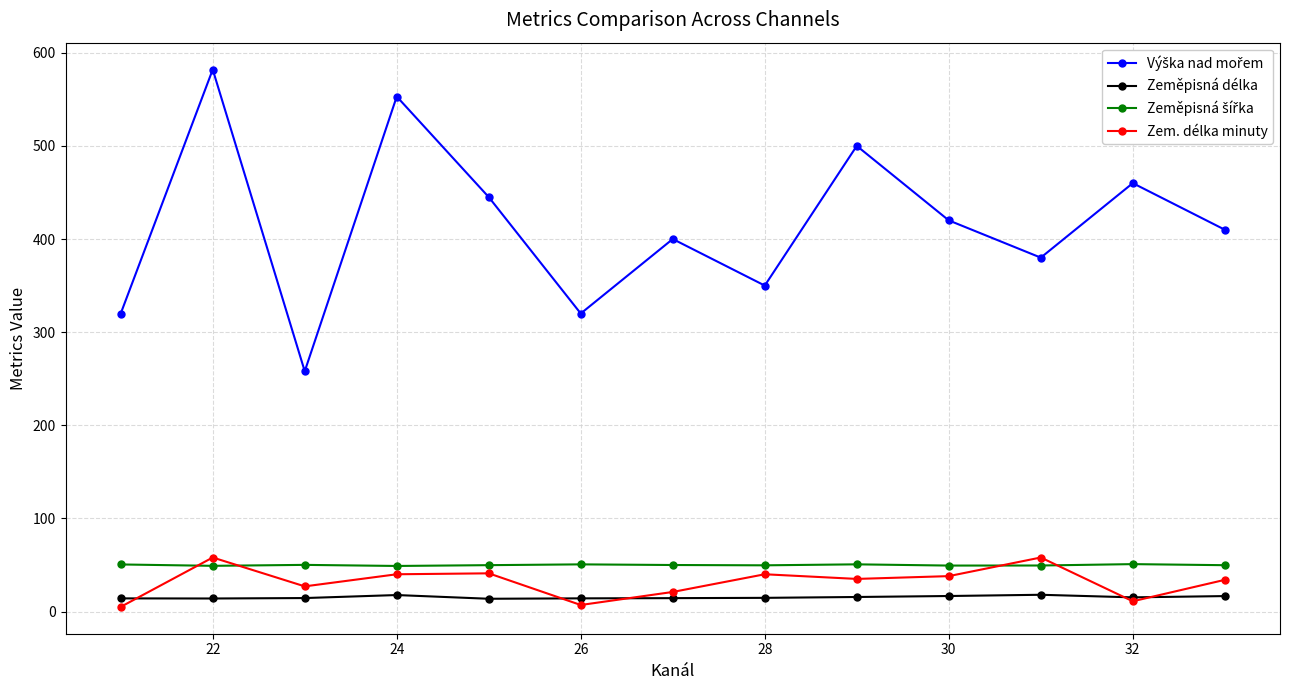

What is the minimum value for Zeměpisná délka?

13.7